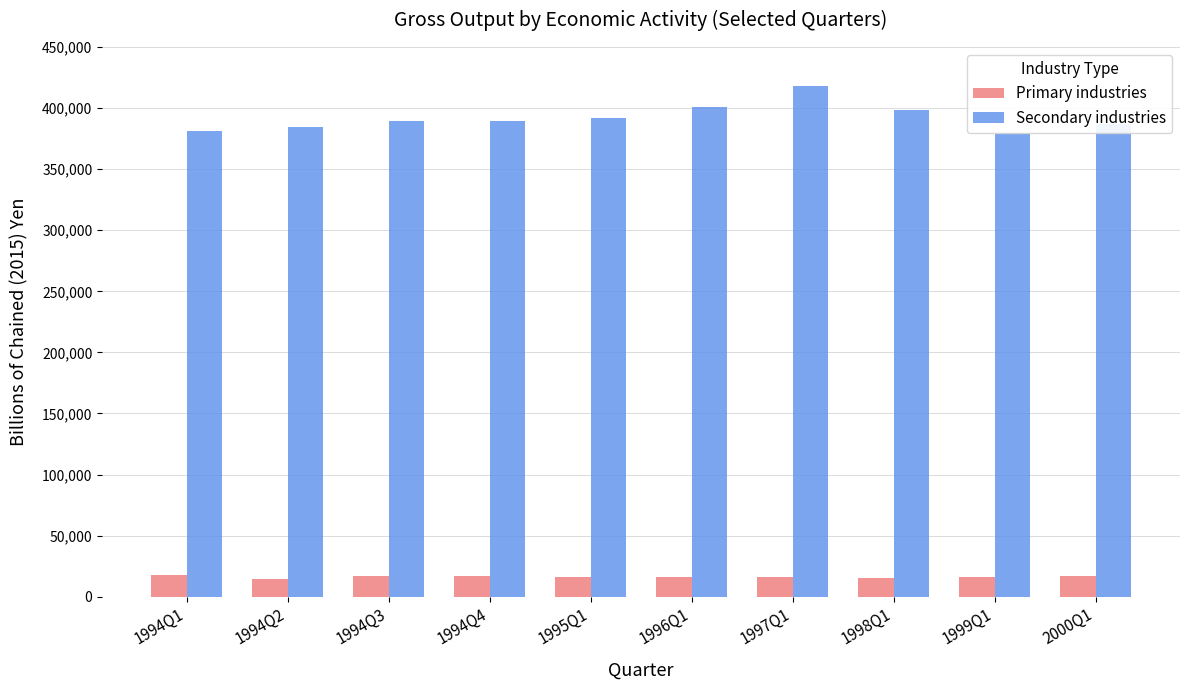

The value of Secondary industries at 1994Q3 is 601237.8. True or false?

False